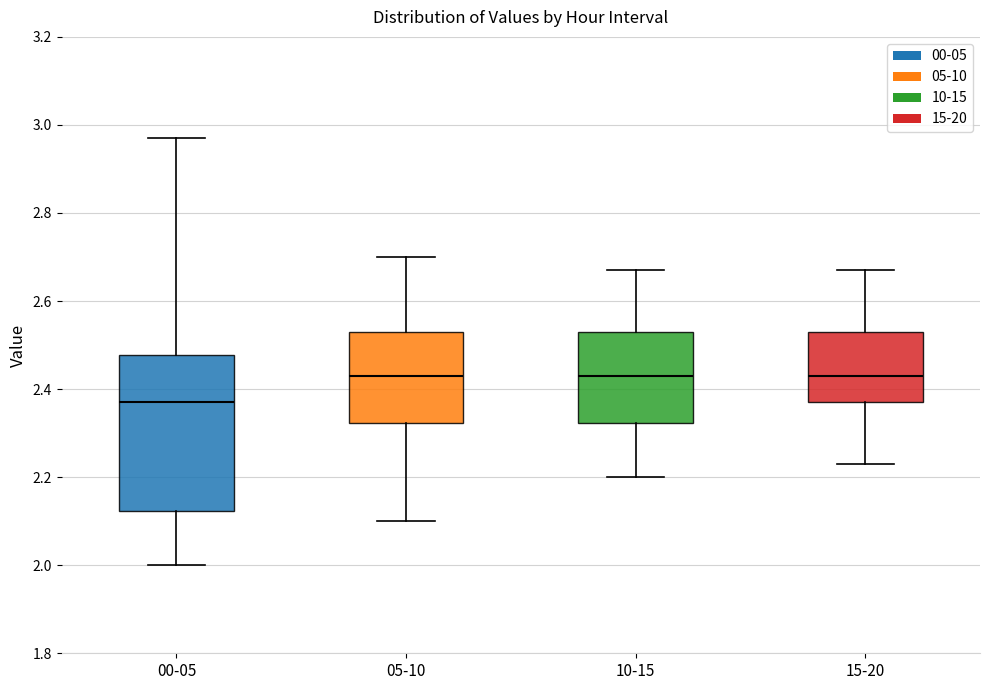

Comparing the boxes themselves (not the whiskers), which one is the tallest?

00-05